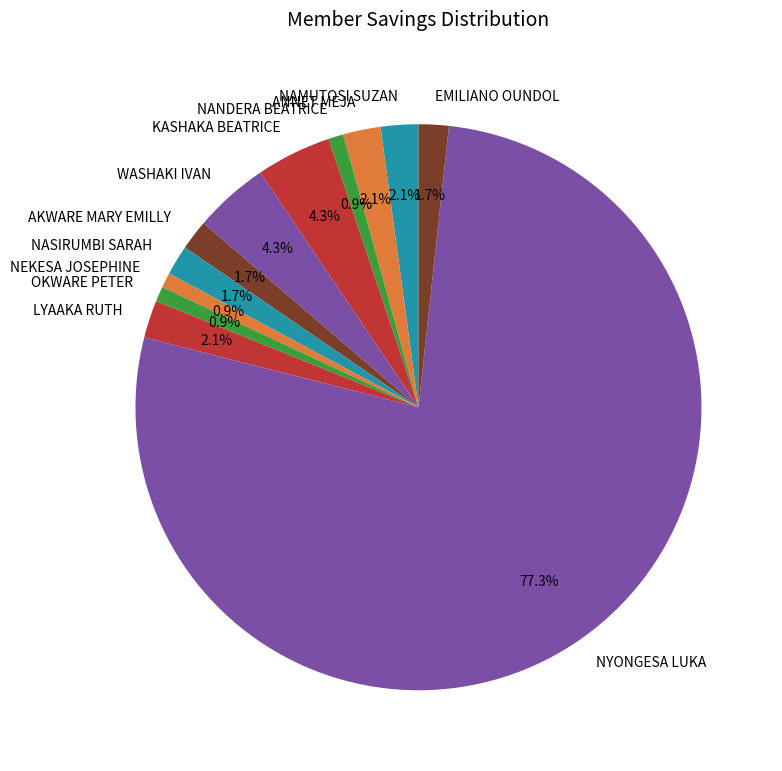

Count the number of slices in the pie.

12